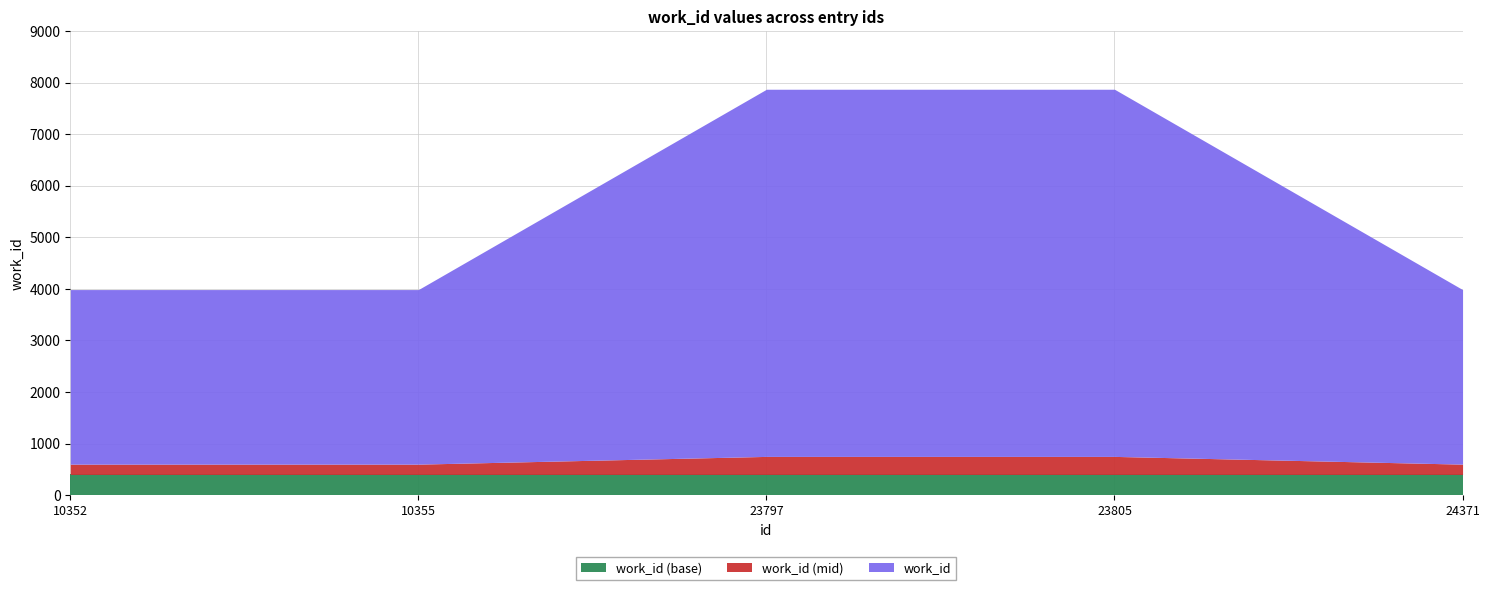

List the labels in order of value, largest first.

23797, 23805, 10352, 10355, 24371